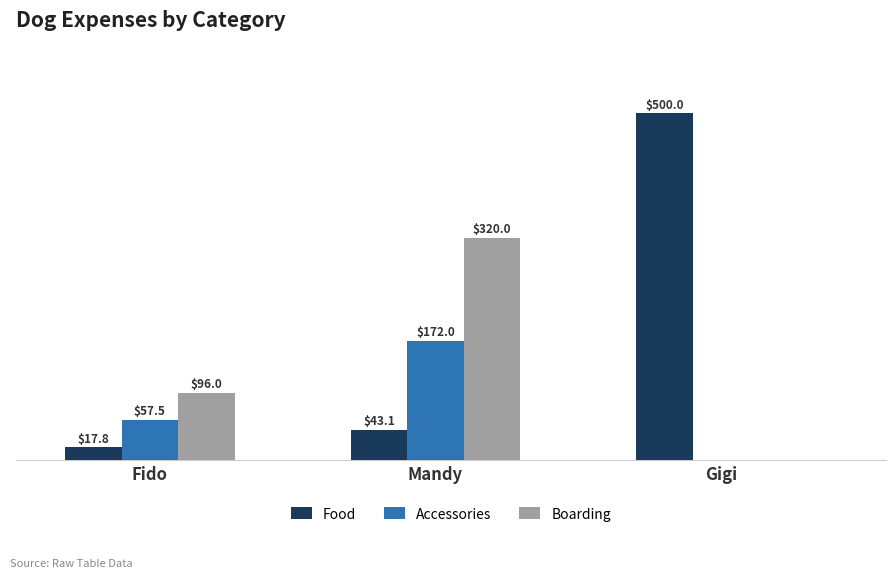

Where is Accessories nearest to the value 86?

Fido